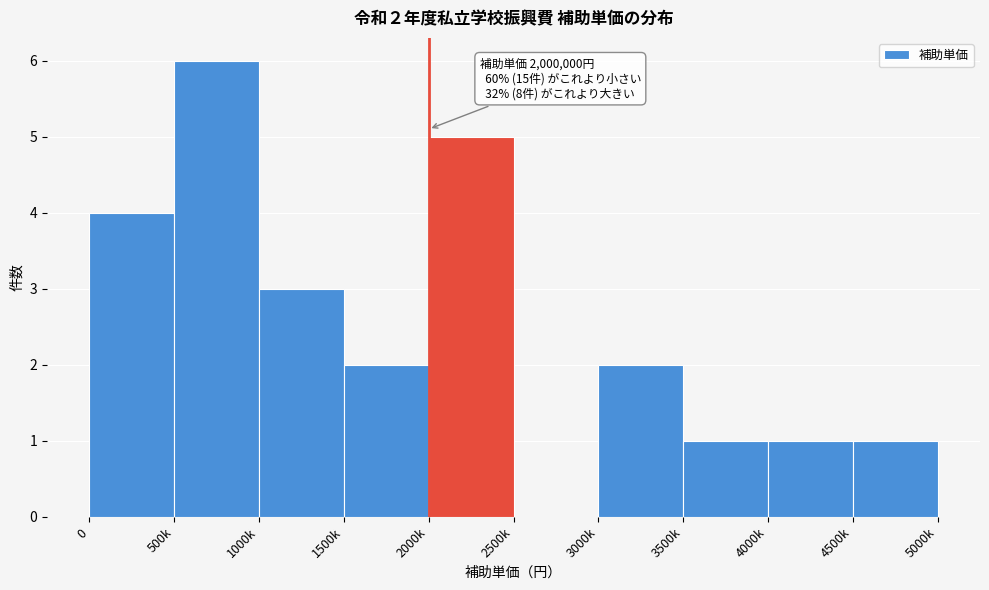

Reading left to right, list all the values displayed in this chart.

0=4	500k=6	1000k=3	1500k=2	2000k=5	2500k=0	3000k=2	3500k=1	4000k=1	4500k=1